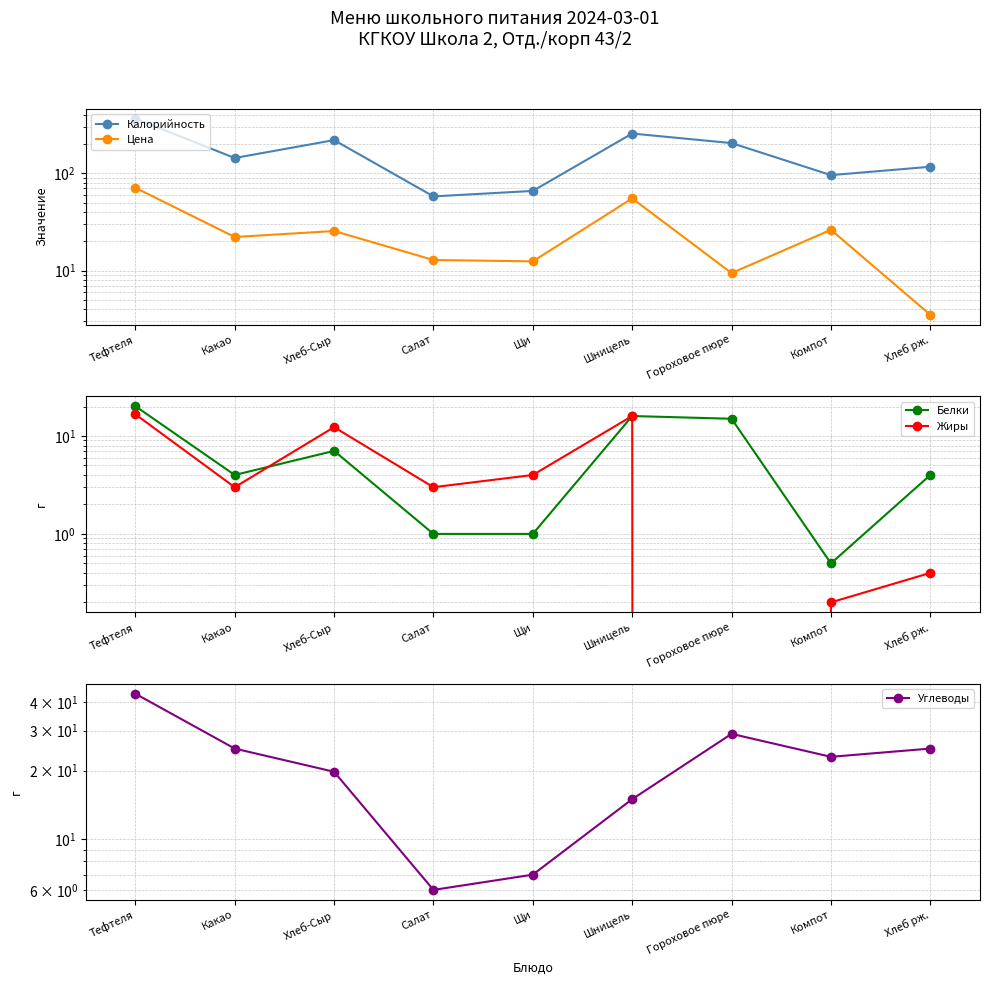

What are all the series names shown in the legend?

Калорийность, Цена, Белки, Жиры, Углеводы